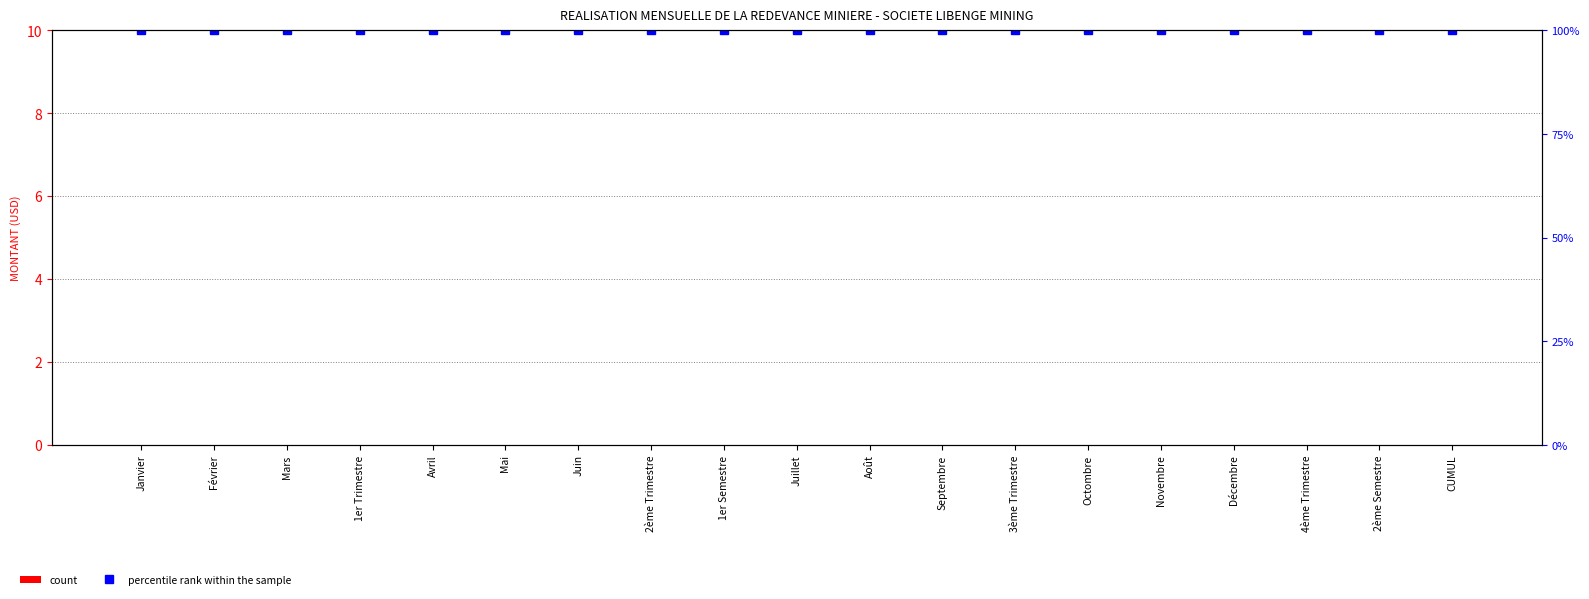

Which series has the largest total across all categories?

percentile rank